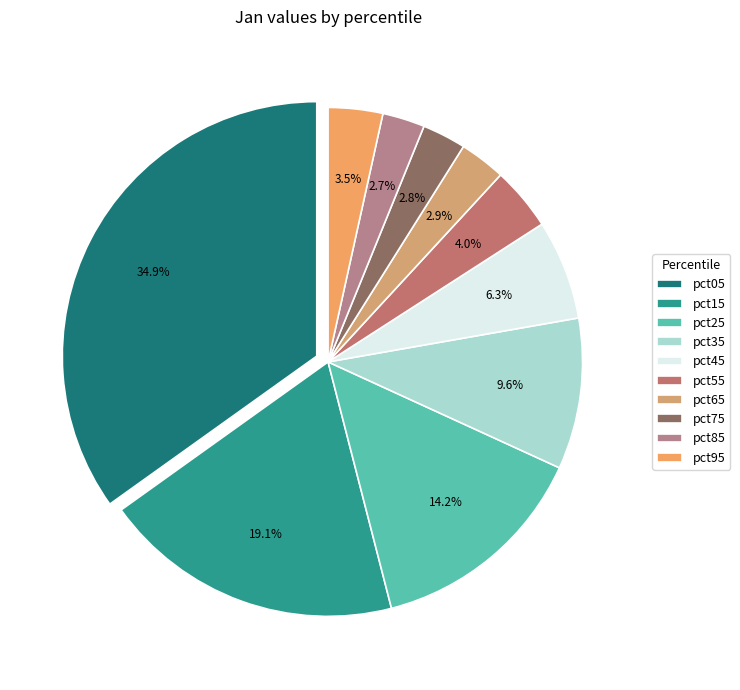

Is pct15 the majority of the pie?

No